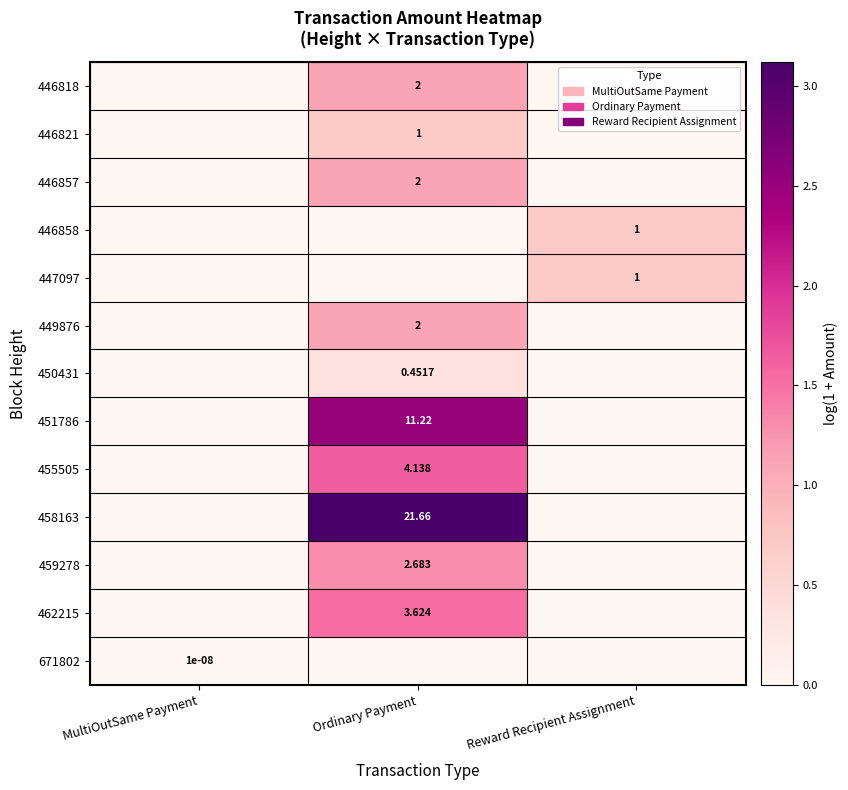

What value does the 447097 series have at Reward Recipient Assignment?

0.7